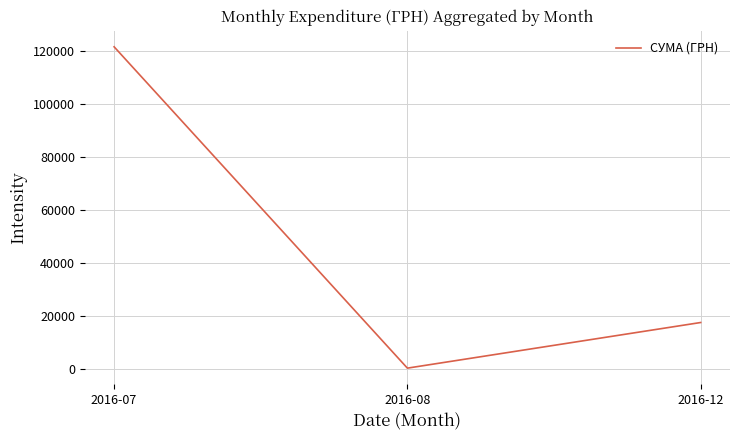

What is the smallest value displayed?

321.5